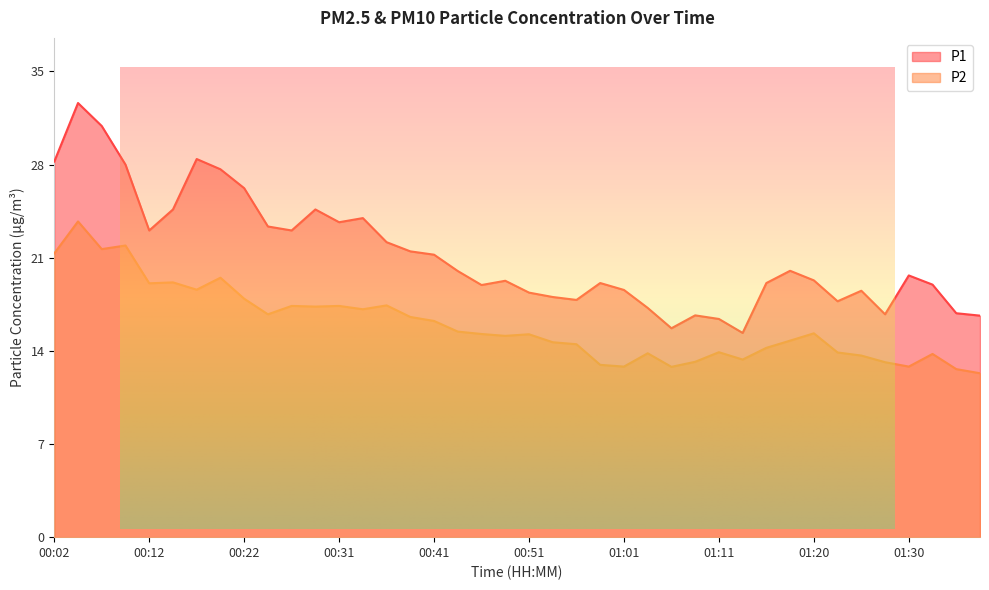

True or false: P2 and P1 intersect in this chart.

False